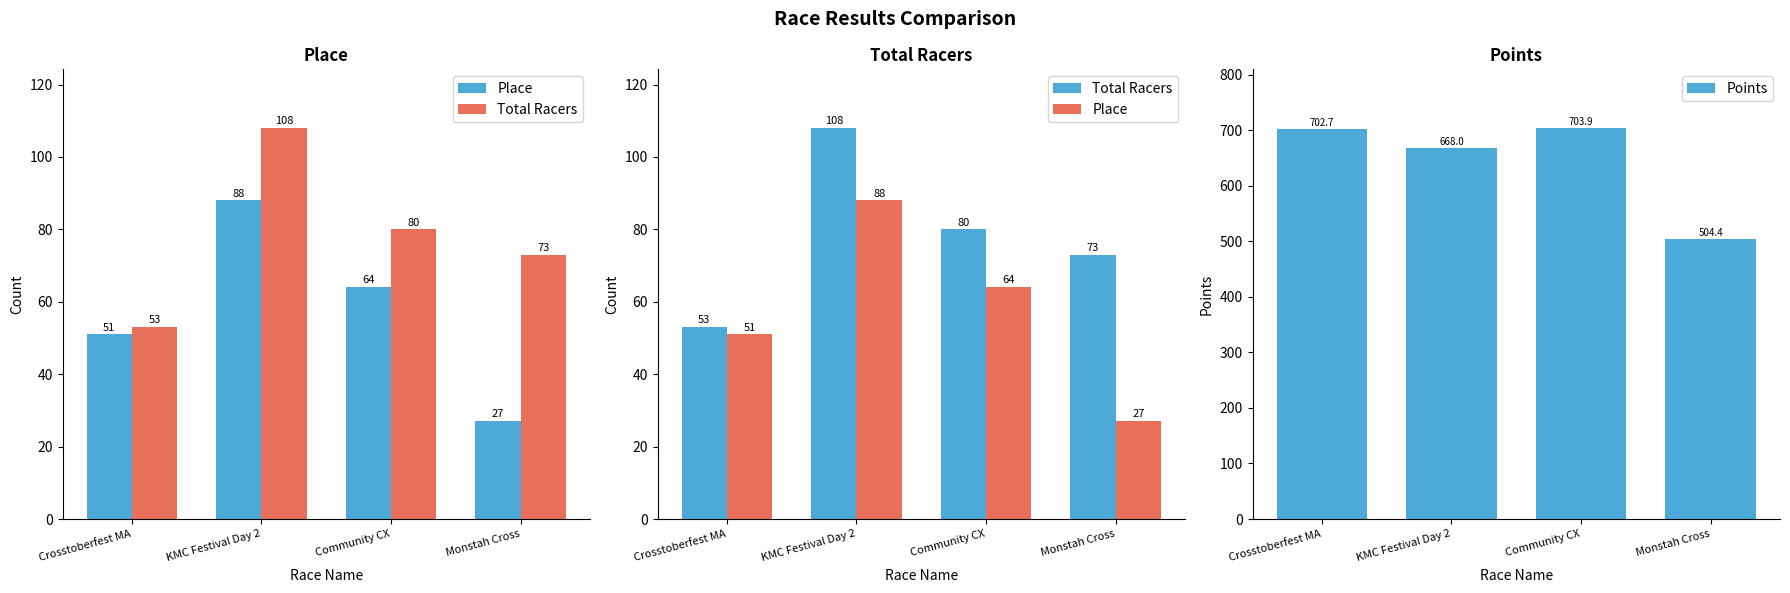

What is the value of the Place bar at the 1st from the left?

51.0